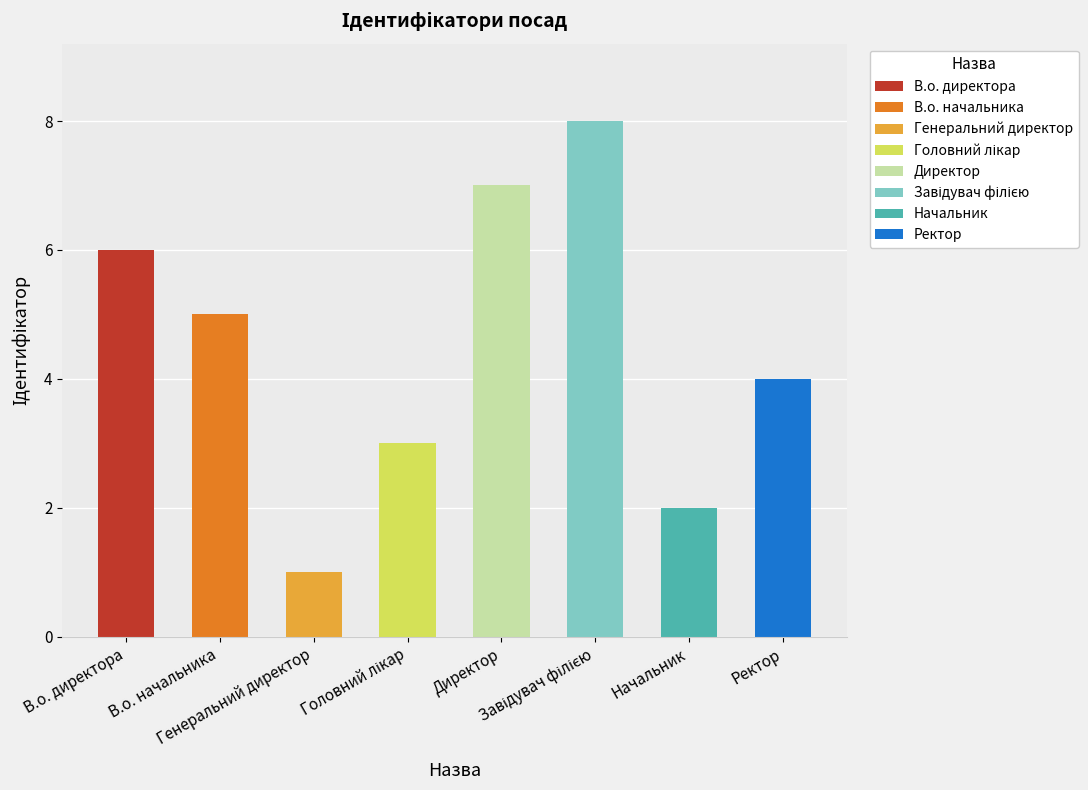

How many data points are above 5?

3